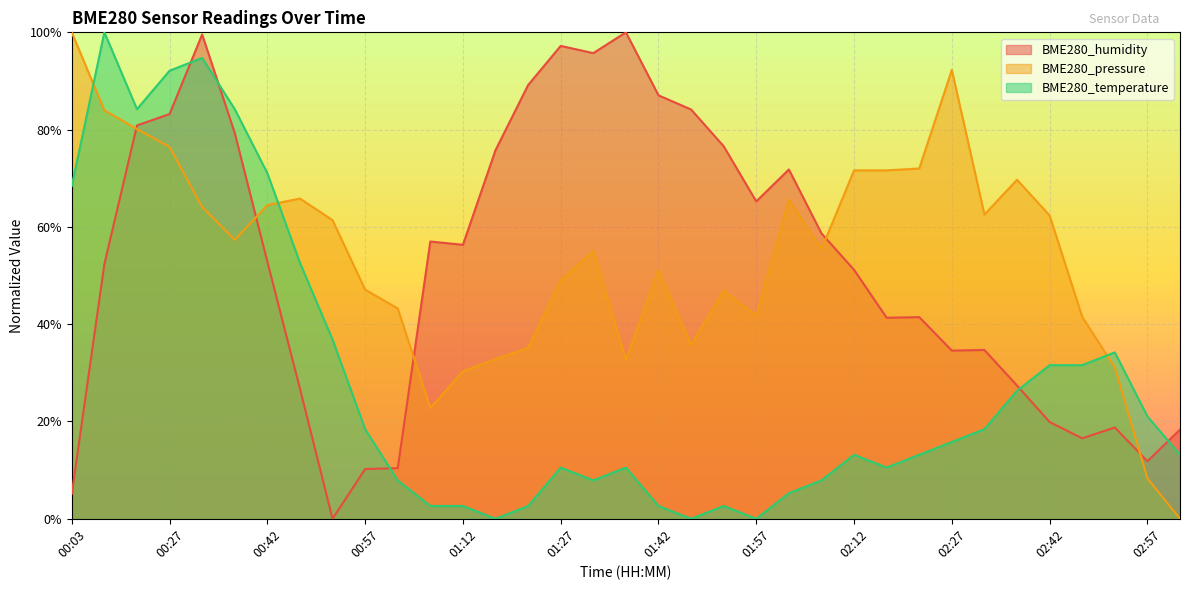

Is the value of BME280_pressure at 02:22 greater than the value of BME280_humidity at 02:52?

Yes